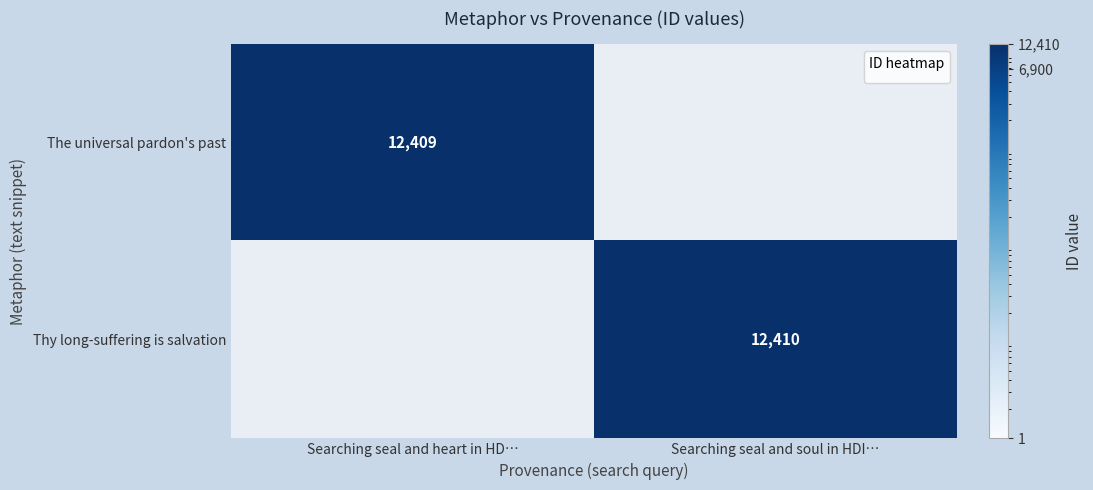

Is the value of Thy long-suffering is salvation at Searching seal and soul in HDI… greater than the value of The universal pardon's past at Searching seal and heart in HD…?

Yes